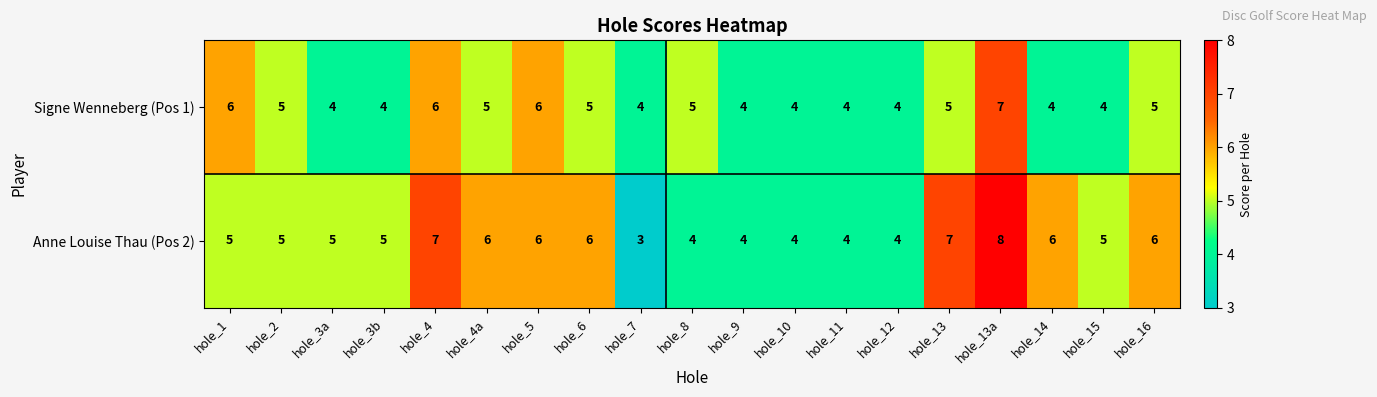

Rank the series by their average value, from highest to lowest.

Anne Louise Thau (Pos 2), Signe Wenneberg (Pos 1)